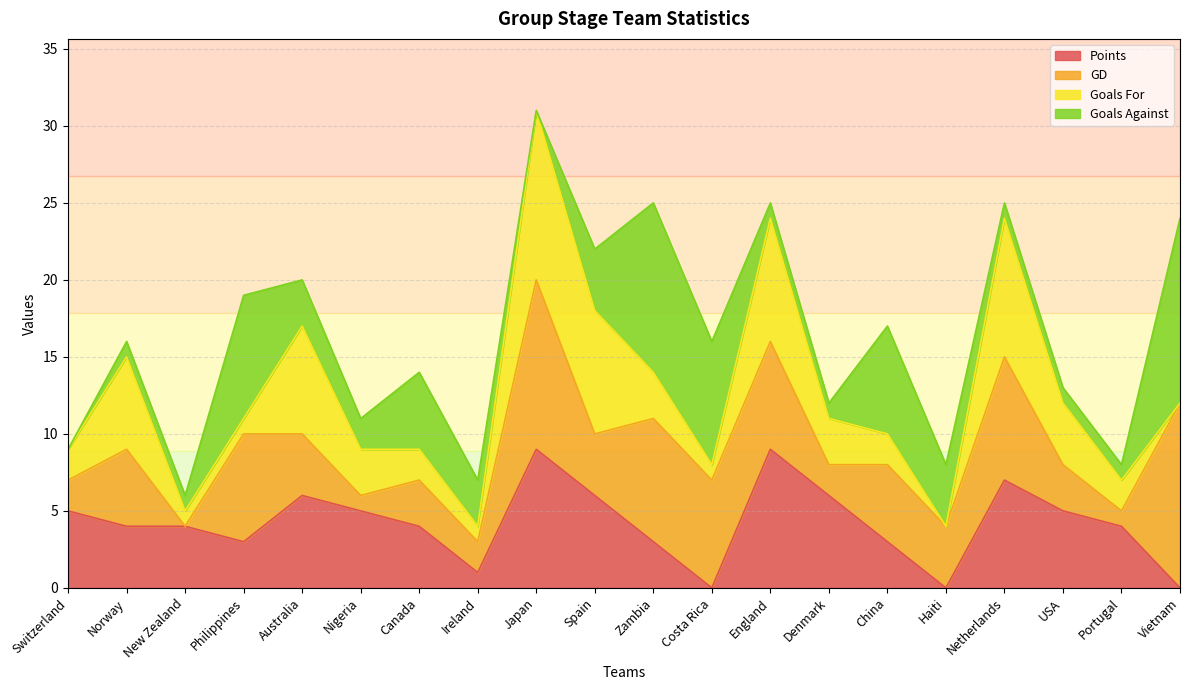

True or false: Goals Against has more than 1 interior local peaks.

True